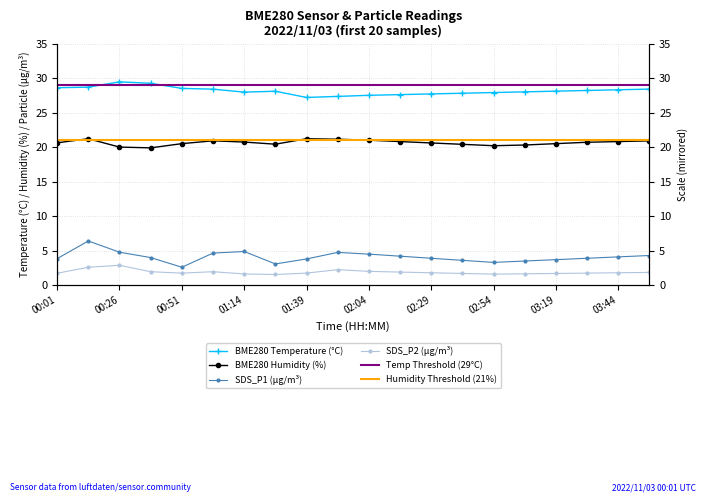

At which label is BME280_humidity closest to 20?

00:26